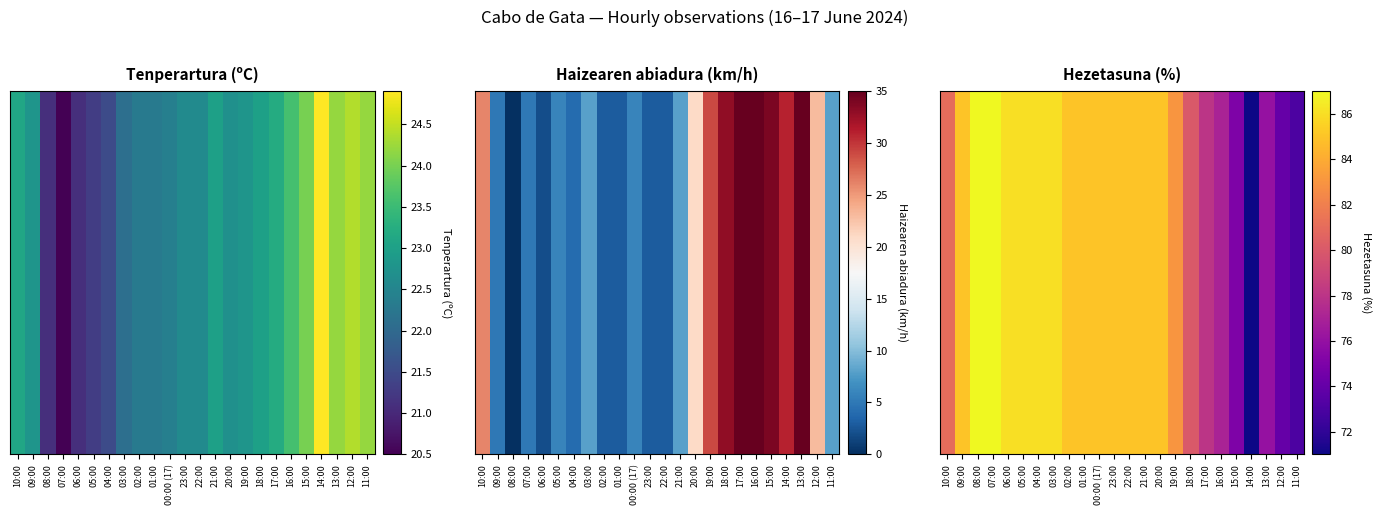

What is the minimum value shown in the chart?

71